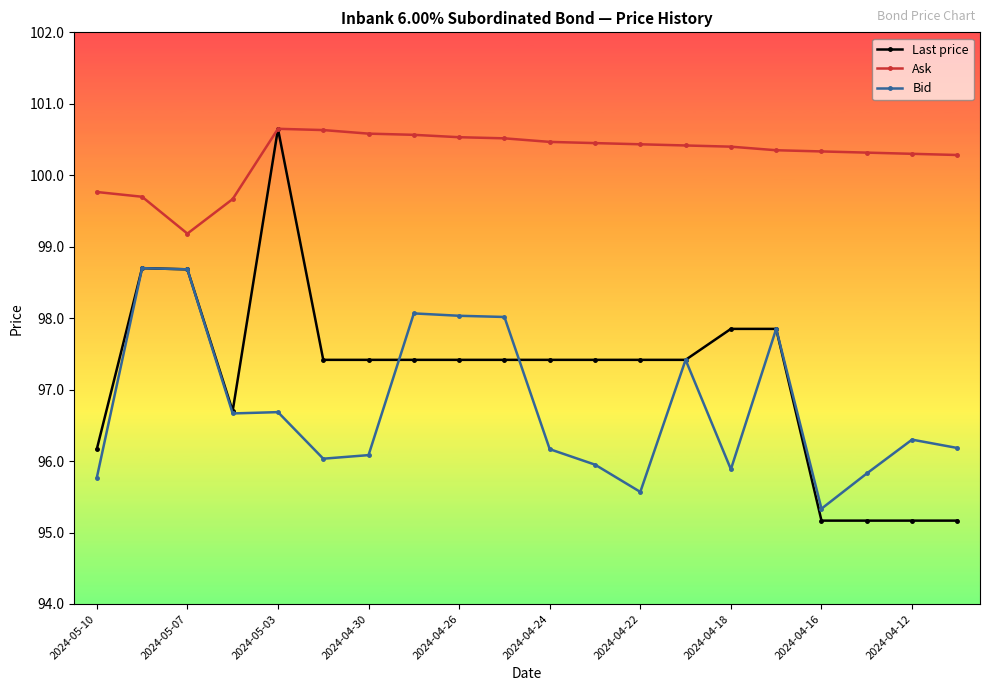

Which series has the largest total across all categories?

Ask